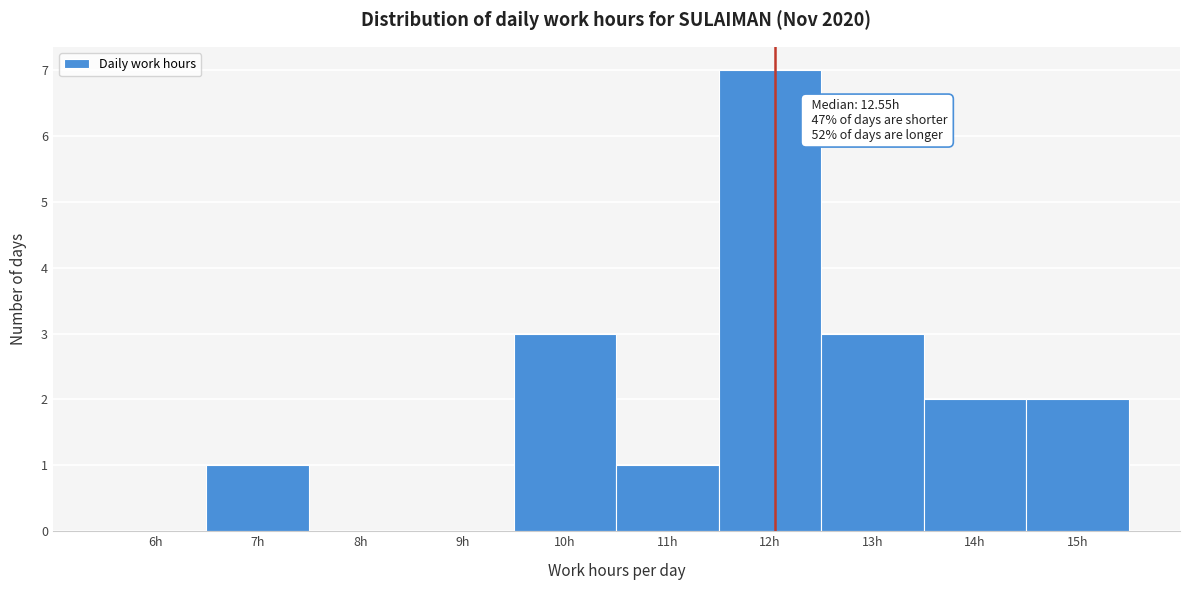

Reading right to left, extract all data points from this chart.

15h=2	14h=2	13h=3	12h=7	11h=1	10h=3	9h=0	8h=0	7h=1	6h=0